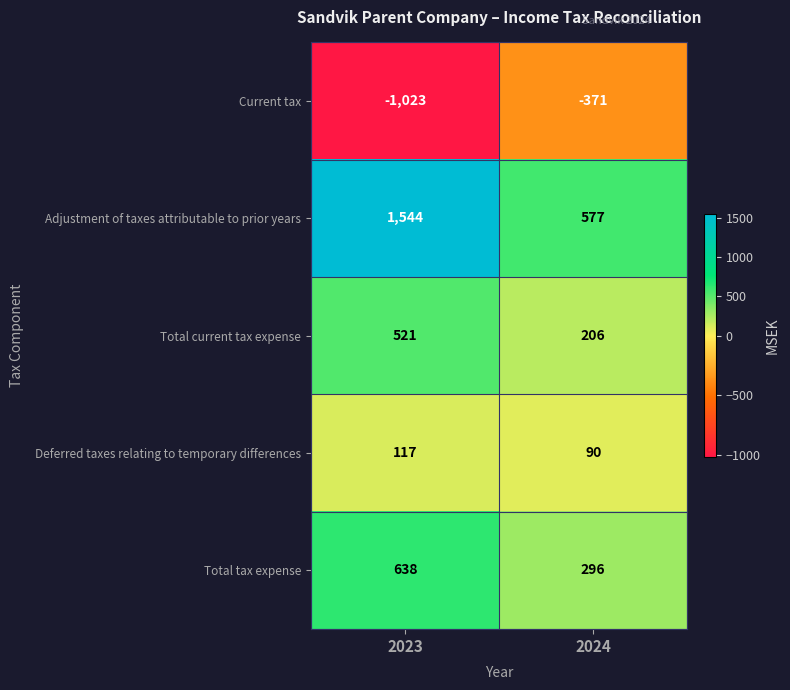

Read the Adjustment of taxes attributable to prior years value at 2023.

1544